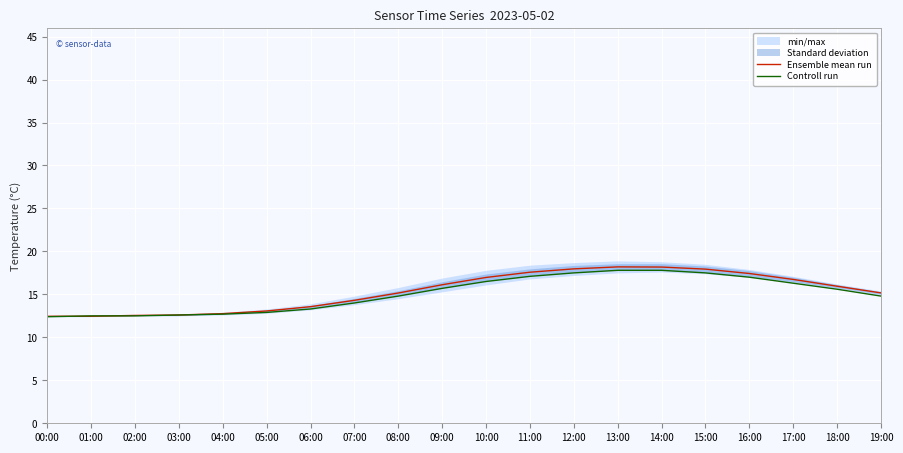

Rank the series at 15:00 from lowest to highest value.

Controll run, Ensemble mean run